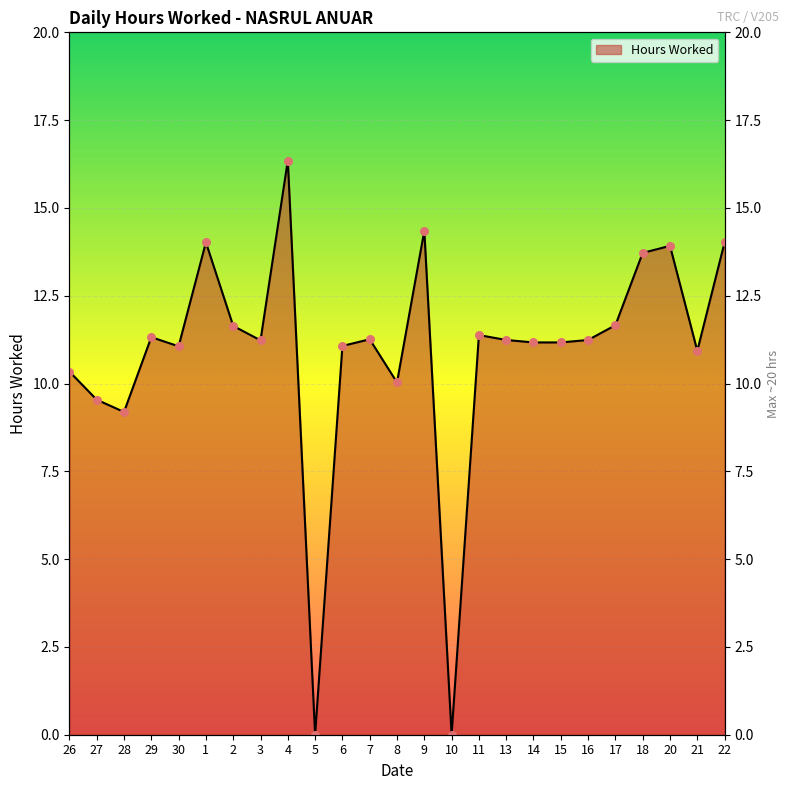

What is the change in value from 4 to 10?

-16.4